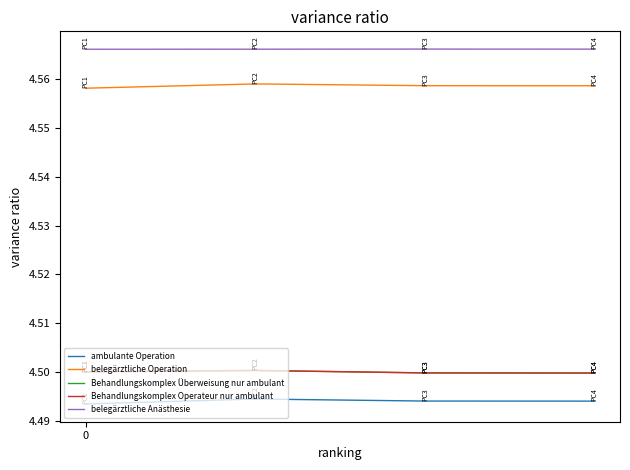

Which series has the largest total across all categories?

belegärztliche Anästhesie